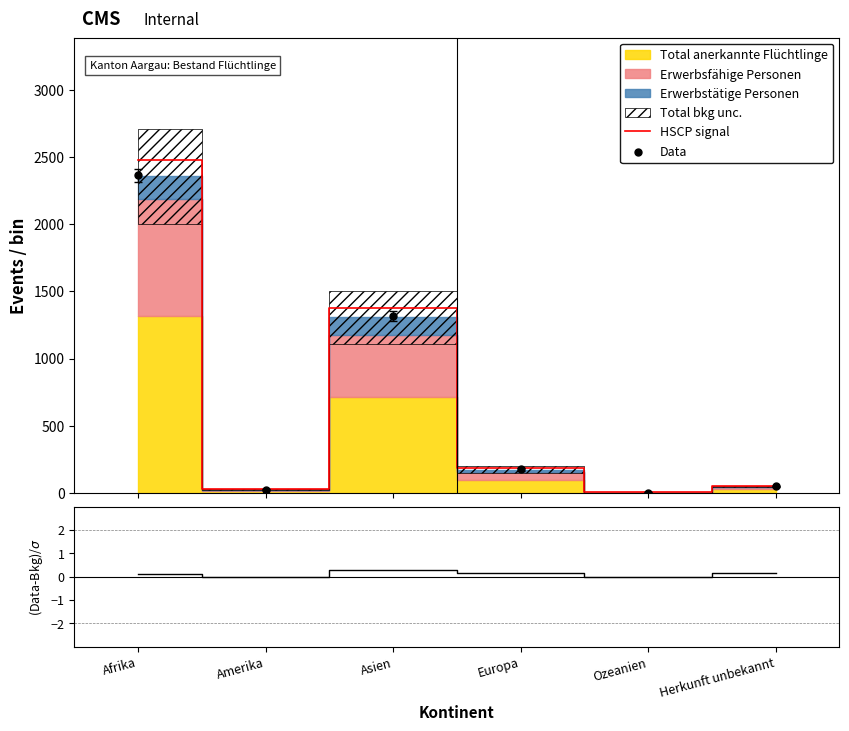

Which series reaches the maximum Y coordinate?

HSCP signal